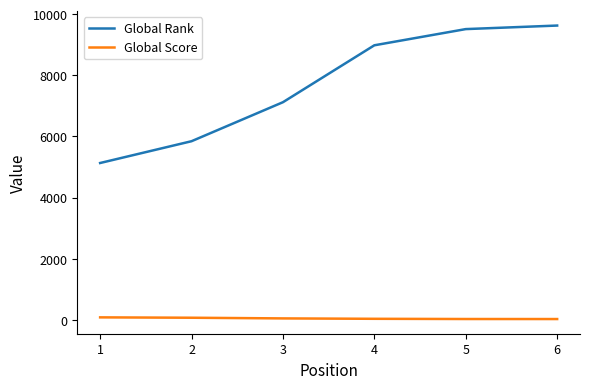

True or false: Global Score has more than 2 points higher than both neighbors.

False